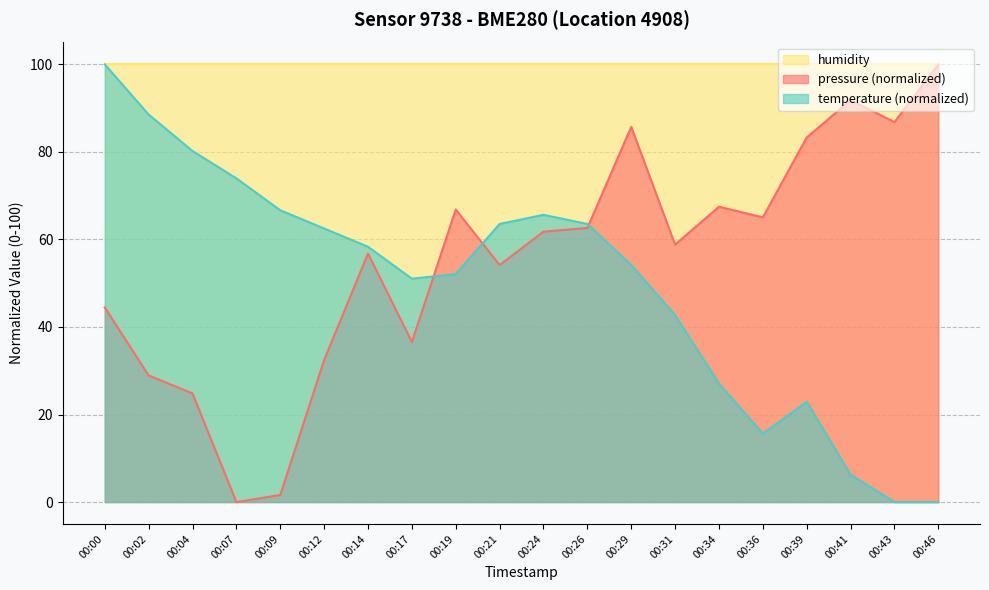

Reading left to right, list all the values displayed in this chart.

pressure: 44.5	28.9	24.8	0.0	1.6	32.5	56.8	36.6	66.8	54.1	61.8	62.6	85.7	58.8	67.5	65.1	83.3	91.8	86.8	100.0
temperature: 100.0	88.5	80.2	74.0	66.7	62.5	58.3	51.0	52.1	63.5	65.6	63.5	54.2	42.7	27.1	15.6	22.9	6.2	0.0	0.0